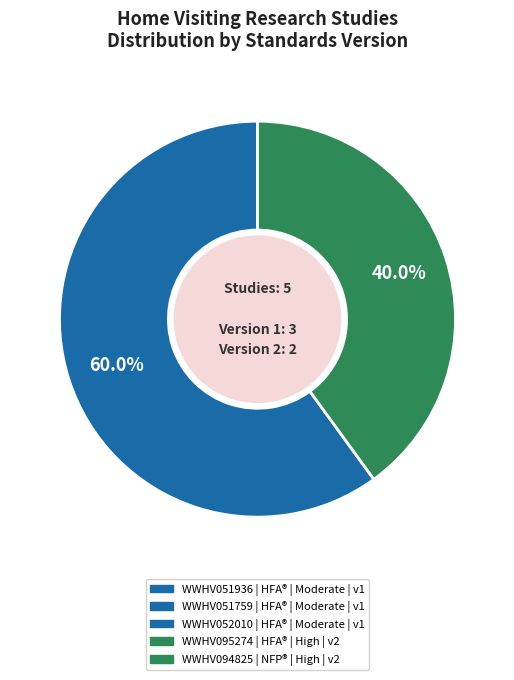

Does any single category account for the majority?

Yes